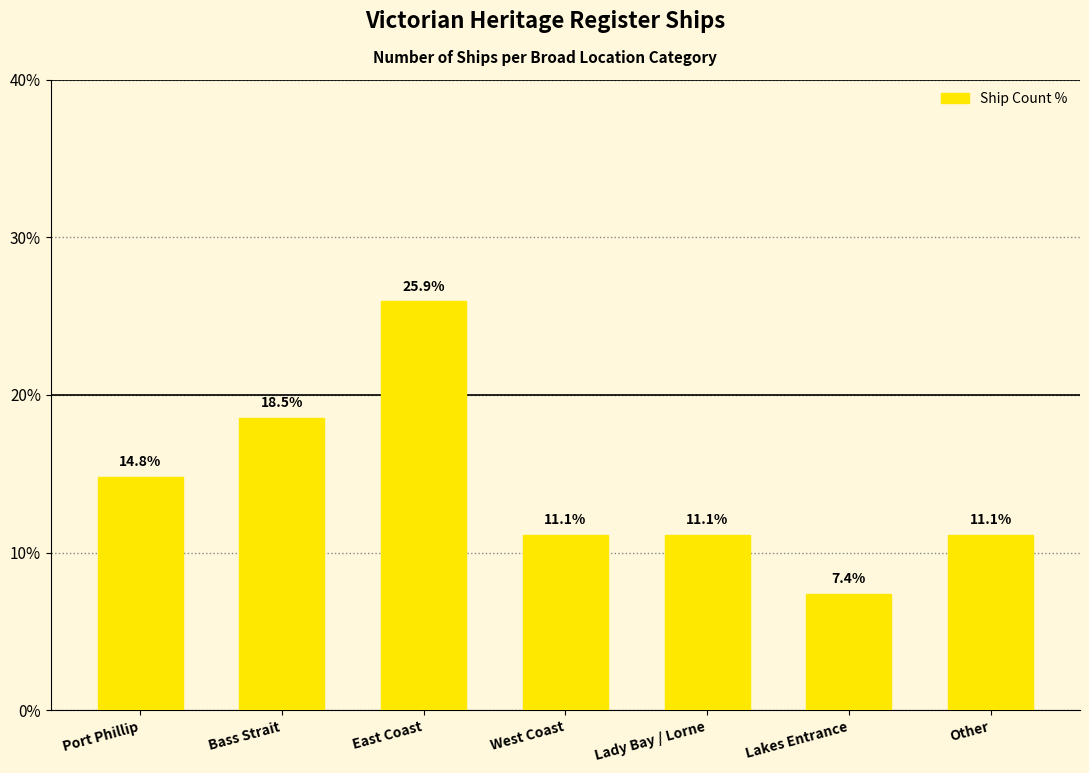

What is the approximate value at Lady Bay / Lorne?

11.1